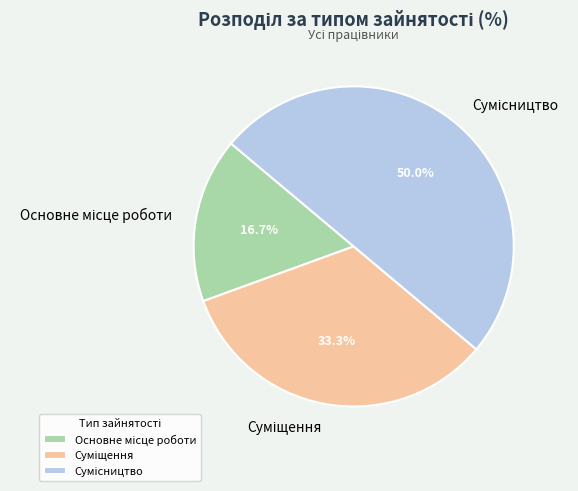

To the nearest percent, what percentage of the pie is Основне місце роботи?

17%